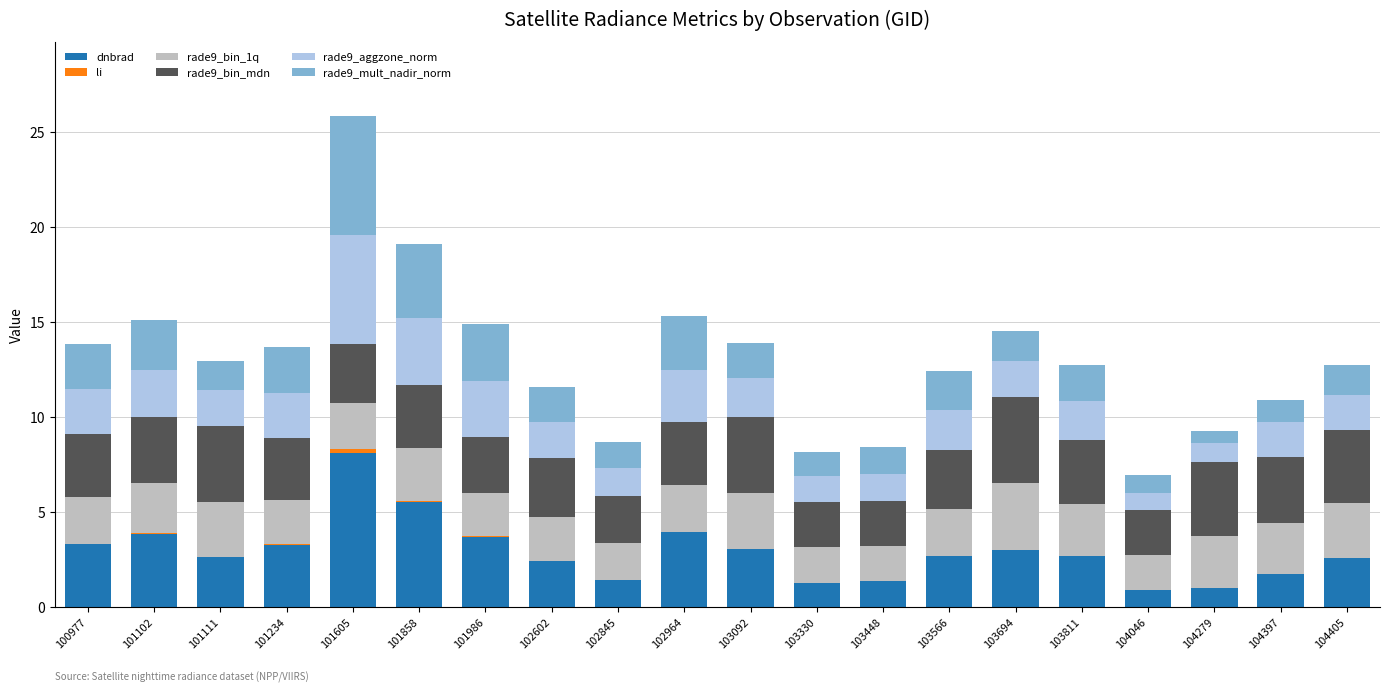

At which category is the sum across all series the highest?

101605